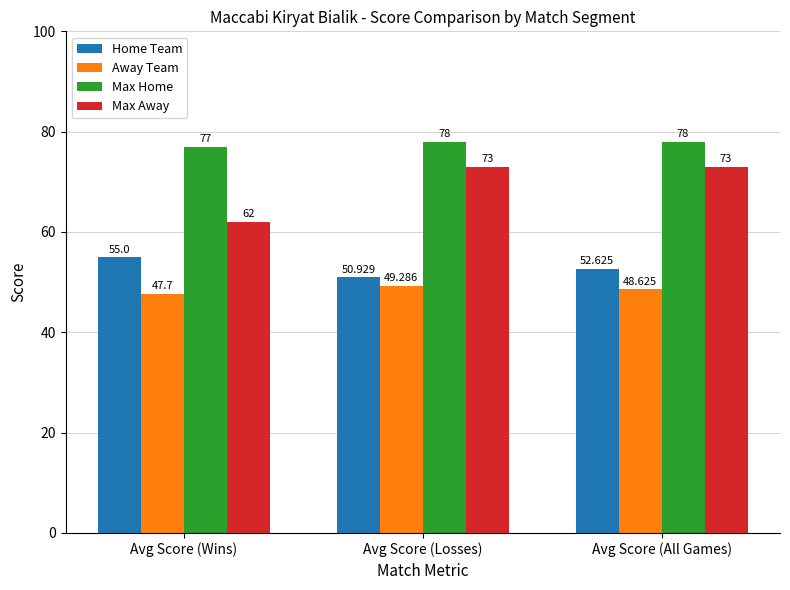

At how many categories does at least one series exceed 59?

3